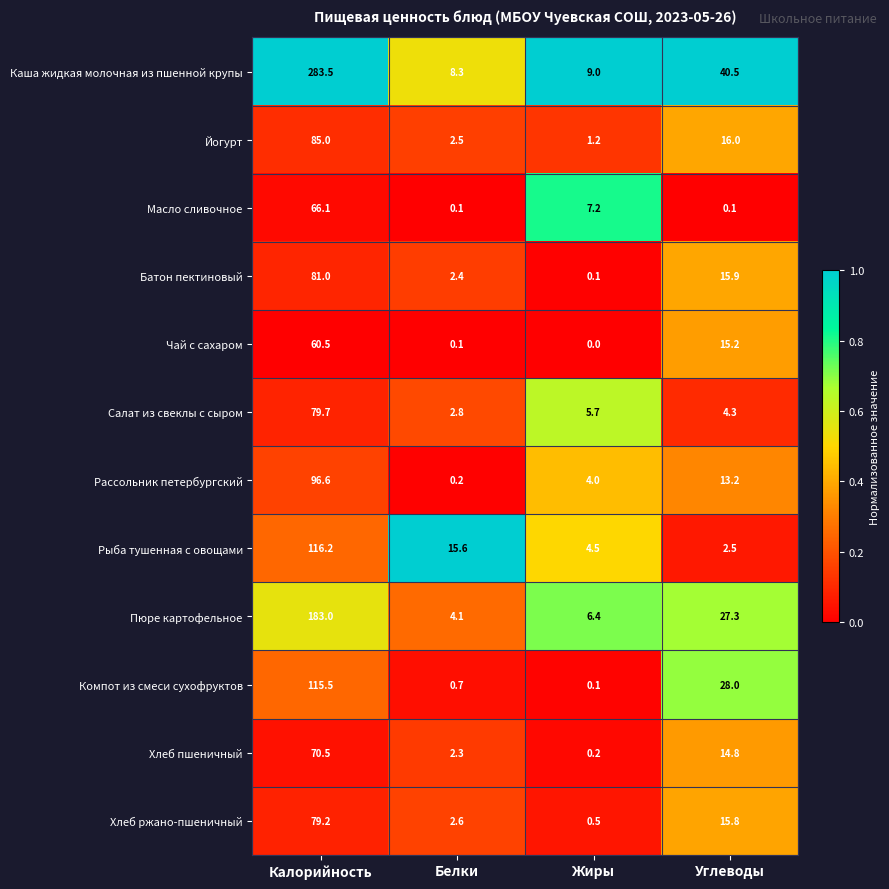

Where does the Салат из свеклы с сыром series first go above 5?

Калорийность